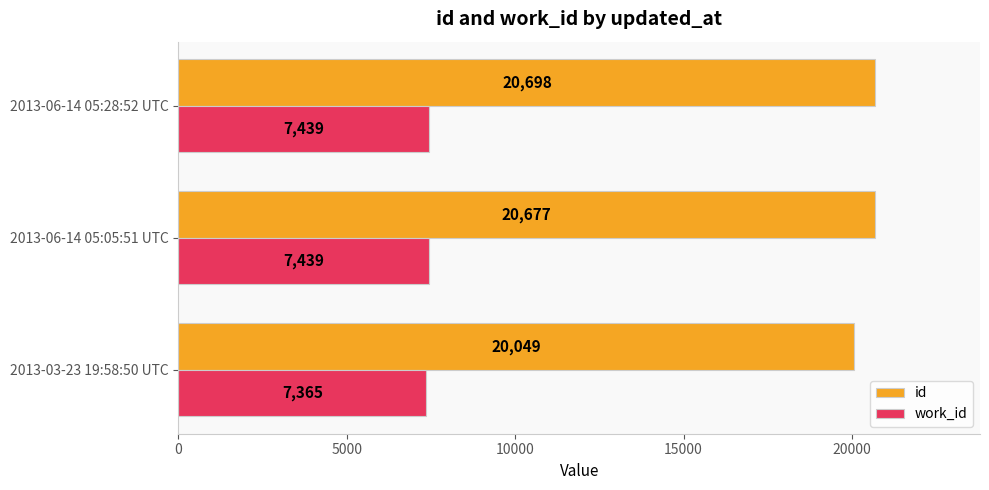

At 2013-06-14 05:28:52 UTC, list the series in order from smallest to largest.

work_id, id